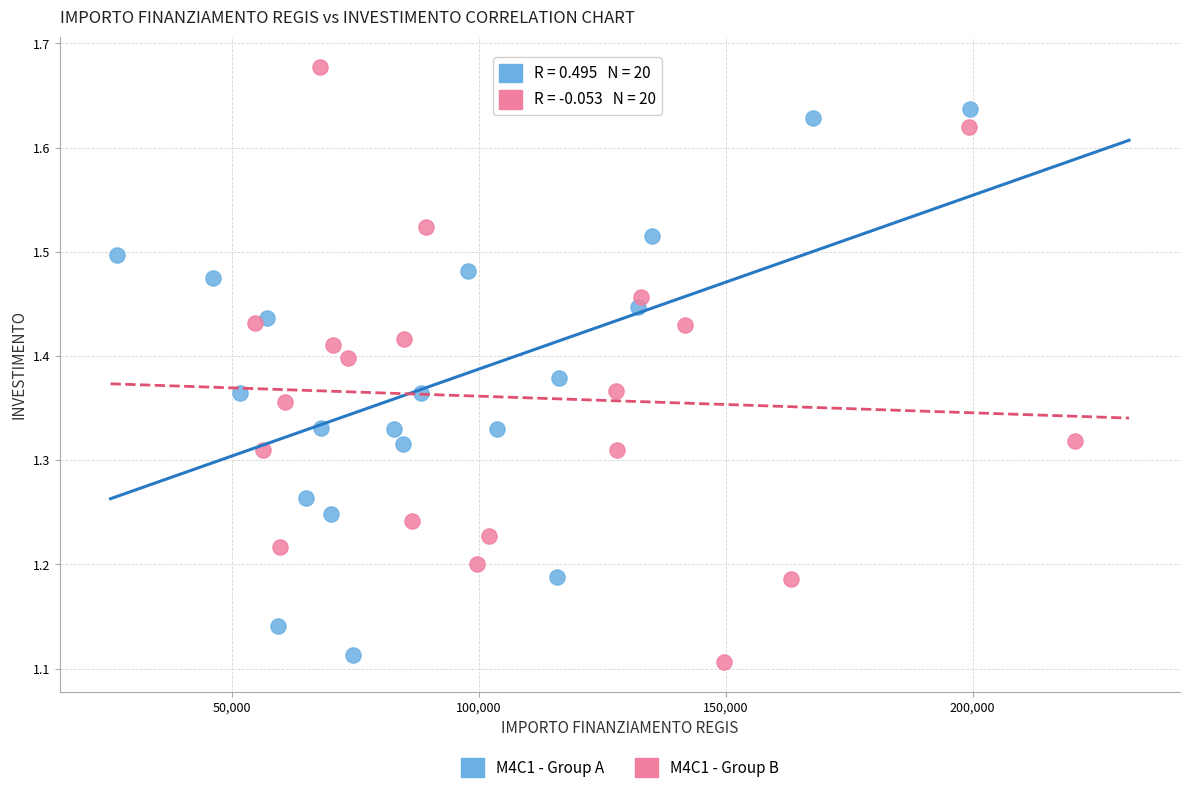

Which series reaches the maximum Y coordinate?

M4C1 - Group B